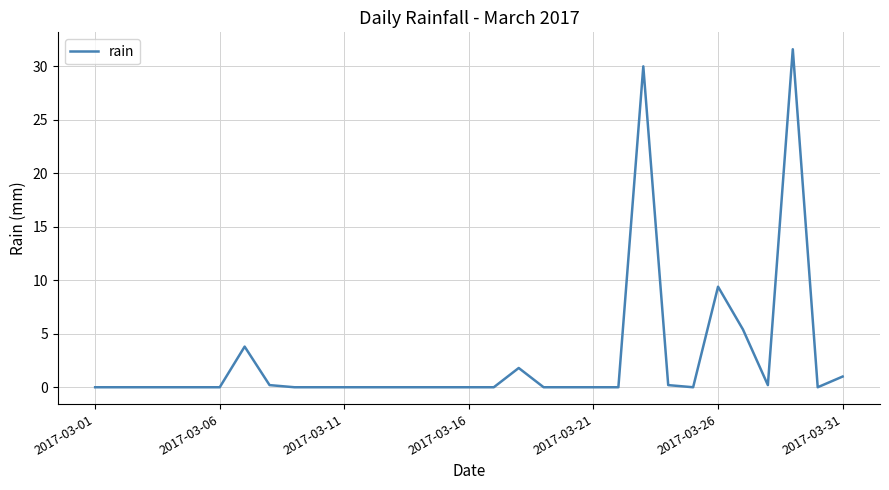

What is the maximum value shown in the chart?

31.6